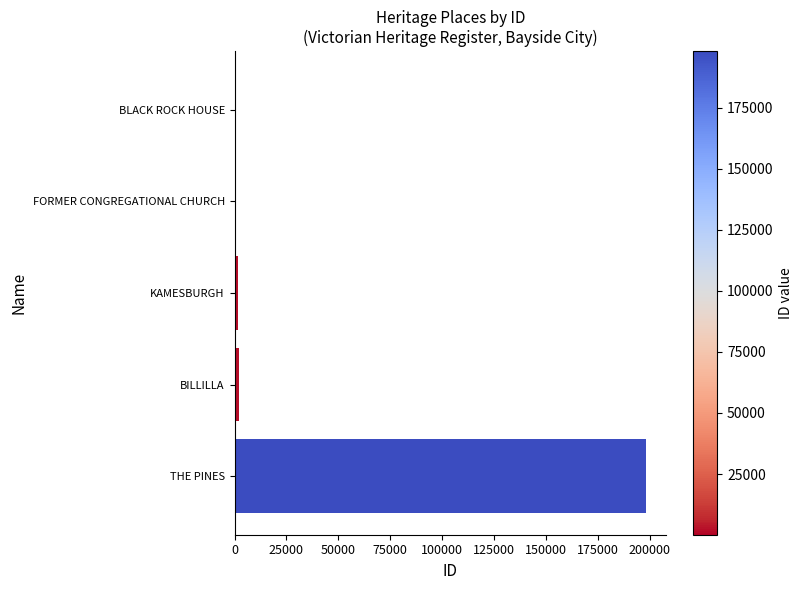

What is the sum of all values?

202585